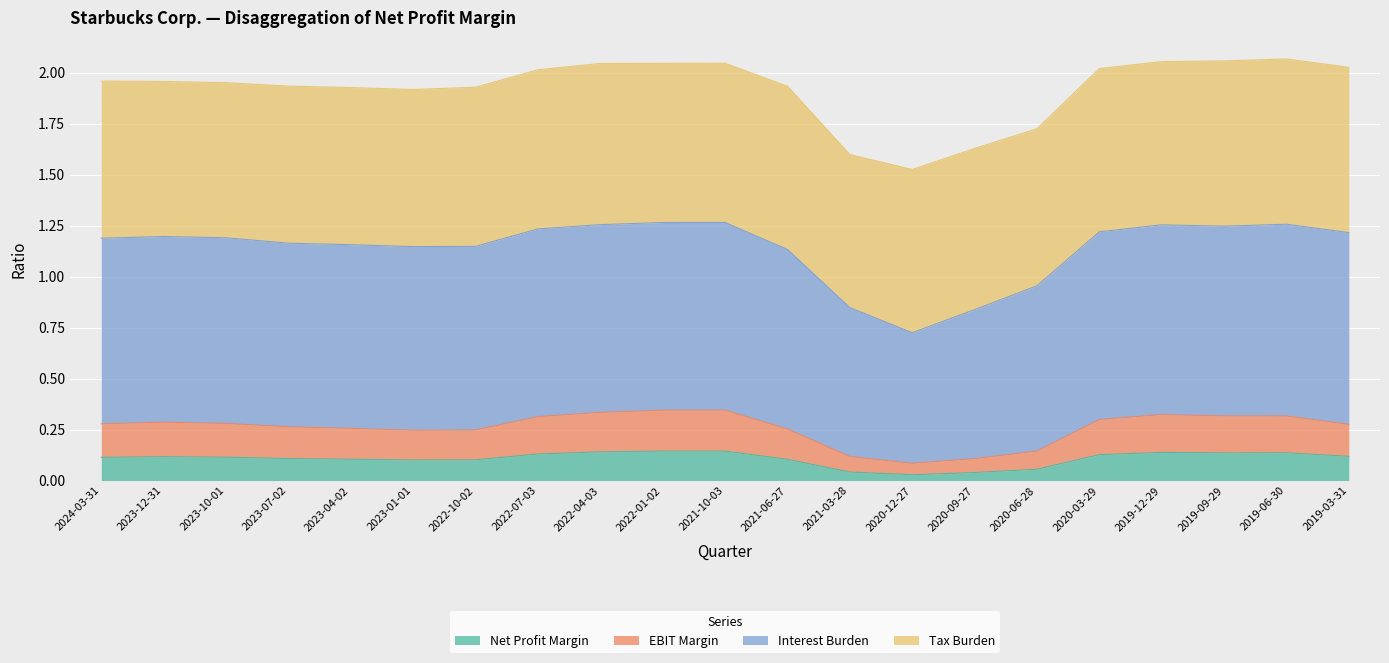

The value of Net Profit Margin at 2023-12-31 is 0.1. True or false?

True